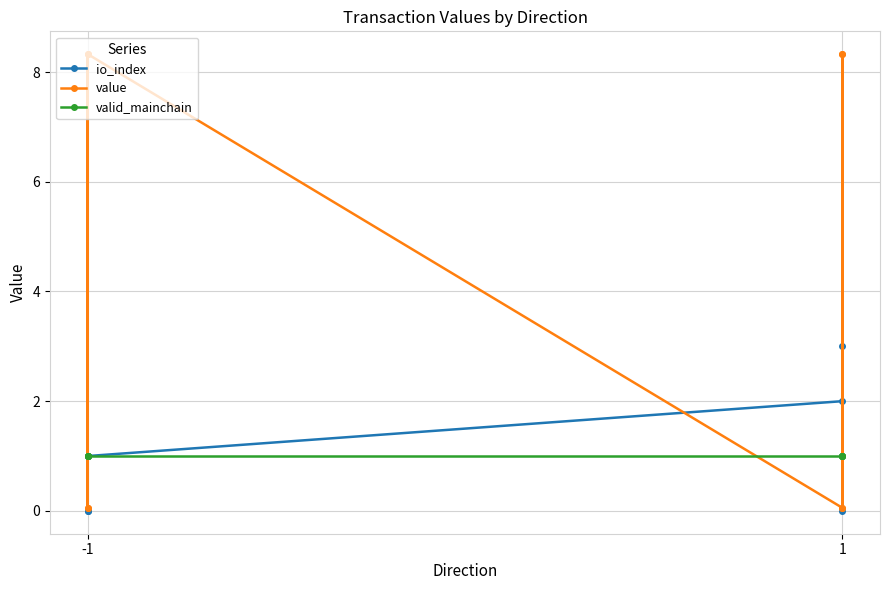

True or false: io_index has more than 0 points higher than both neighbors.

True